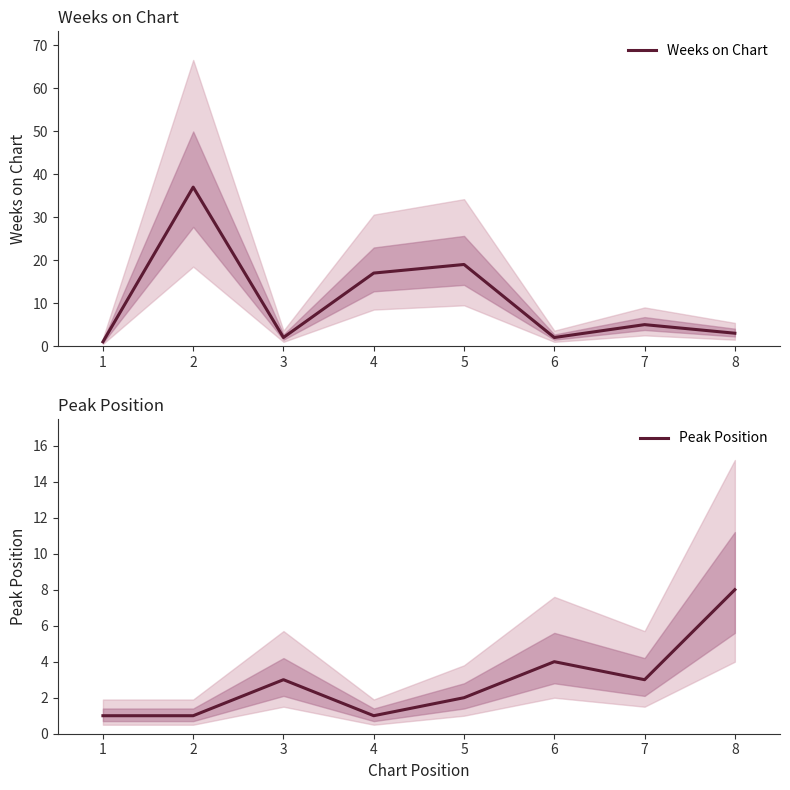

Which series has the largest range (max minus min)?

Weeks on Chart